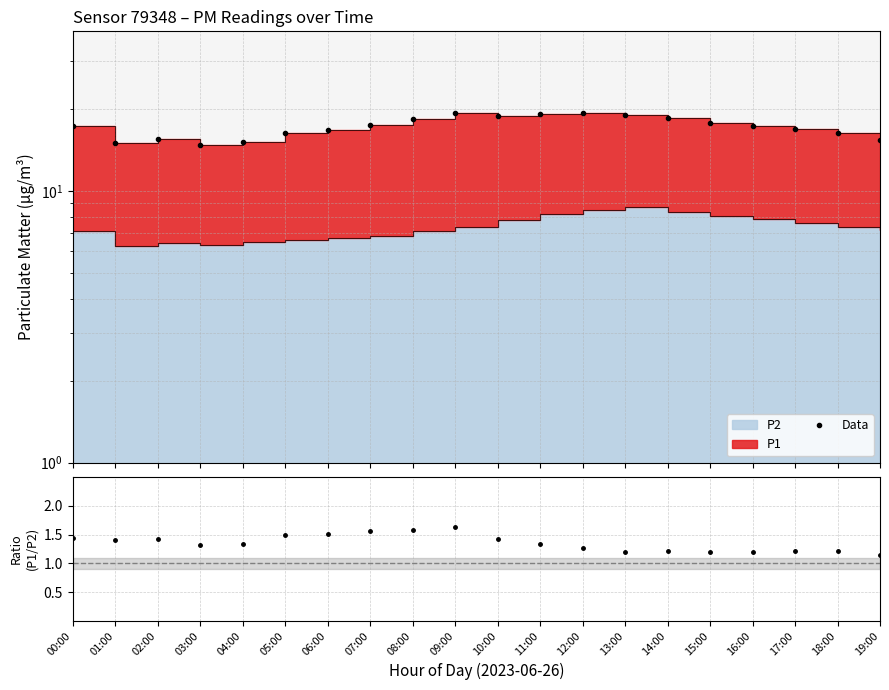

At which label does P1/P2 ratio reach its minimum?

19:00